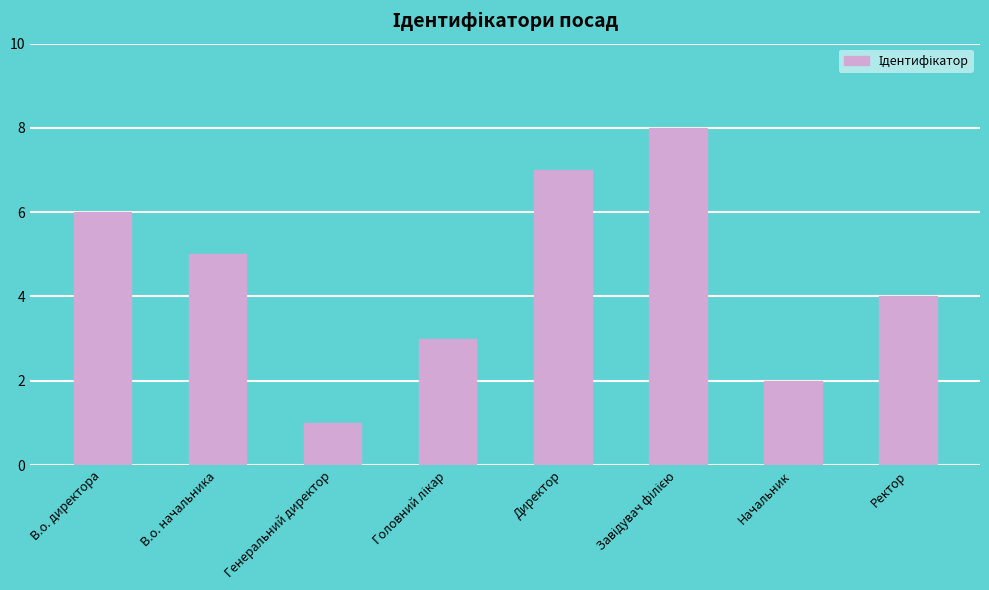

What is the ratio of the value at Директор to the value at Генеральний директор?

7.0